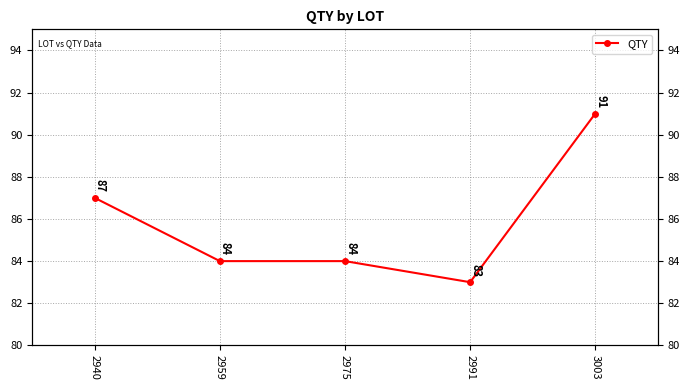

What is the value of the 2nd point from the left?

84